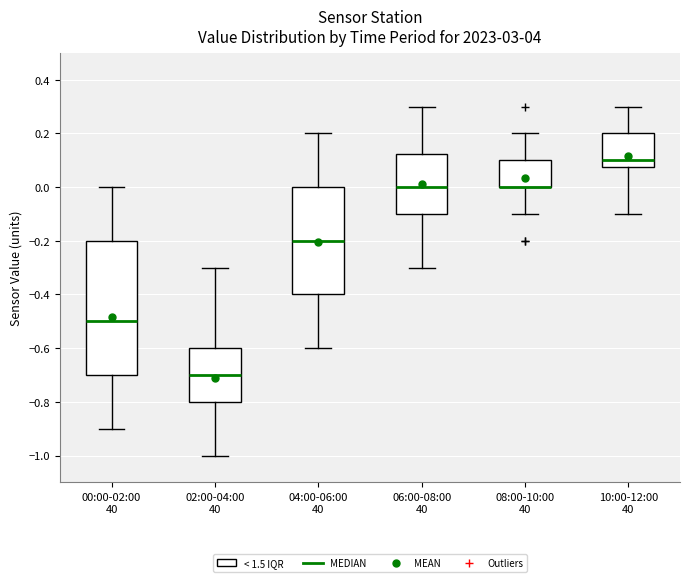

Where does the median line of the box for 10:00-12:00 40 sit on the y-axis? The values are not printed on the chart, so give them approximately, as read against the axis.

0.10